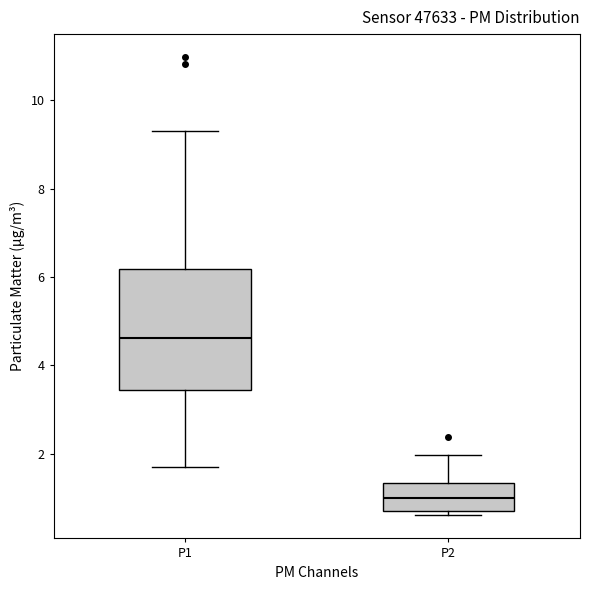

Where does the lower whisker of the box for P1 end on the y-axis? The values are not printed on the chart, so give them approximately, as read against the axis.

1.8